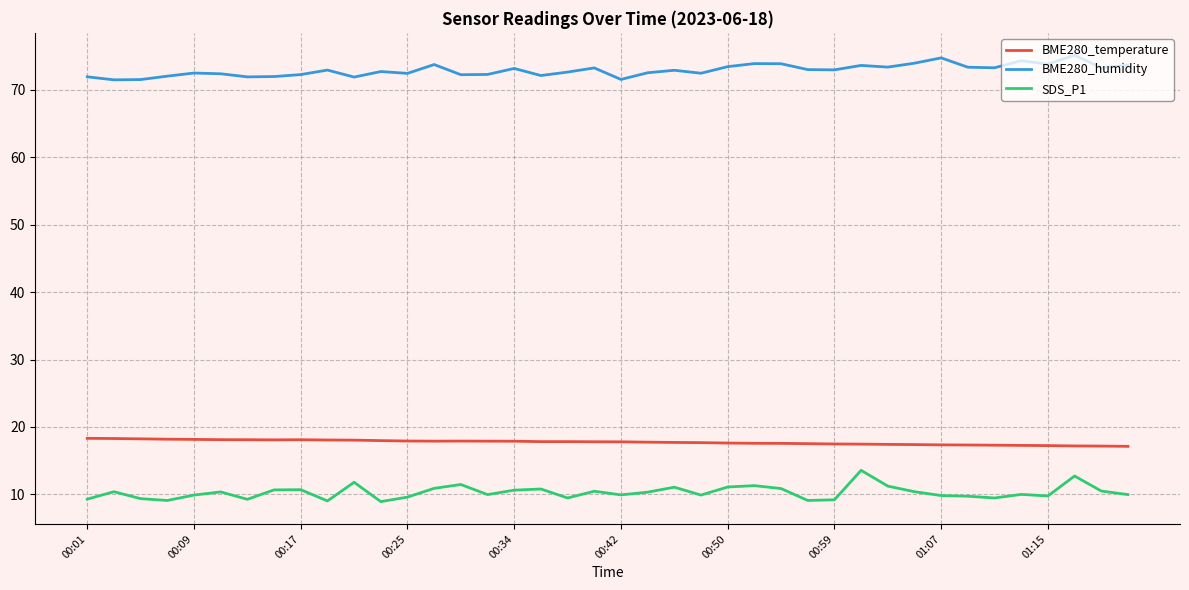

List the series in order of their peak value, lowest first.

SDS_P1, BME280_temperature, BME280_humidity